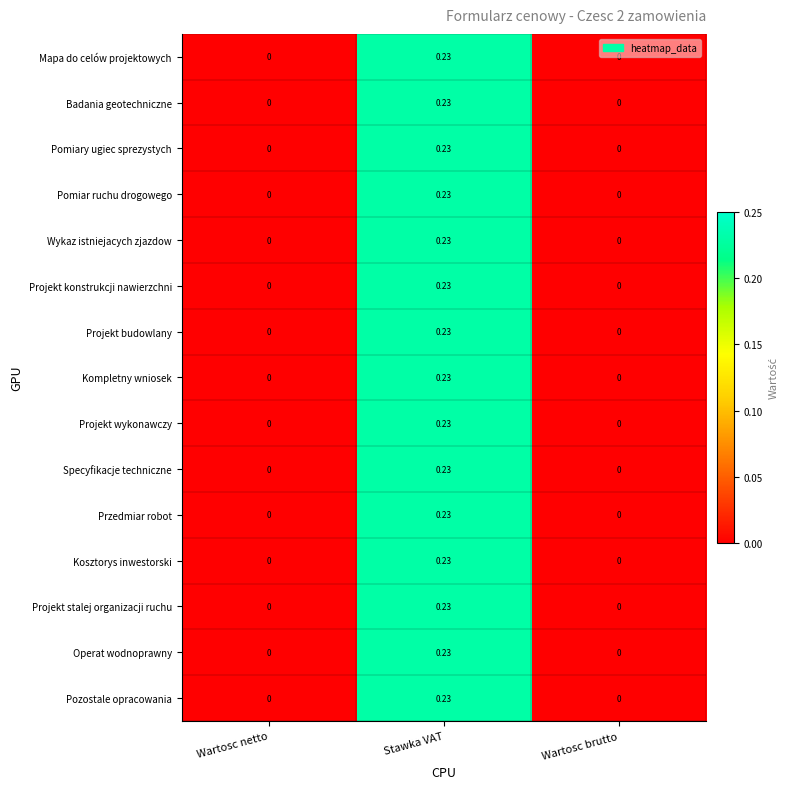

Count the number of categories in the chart.

3